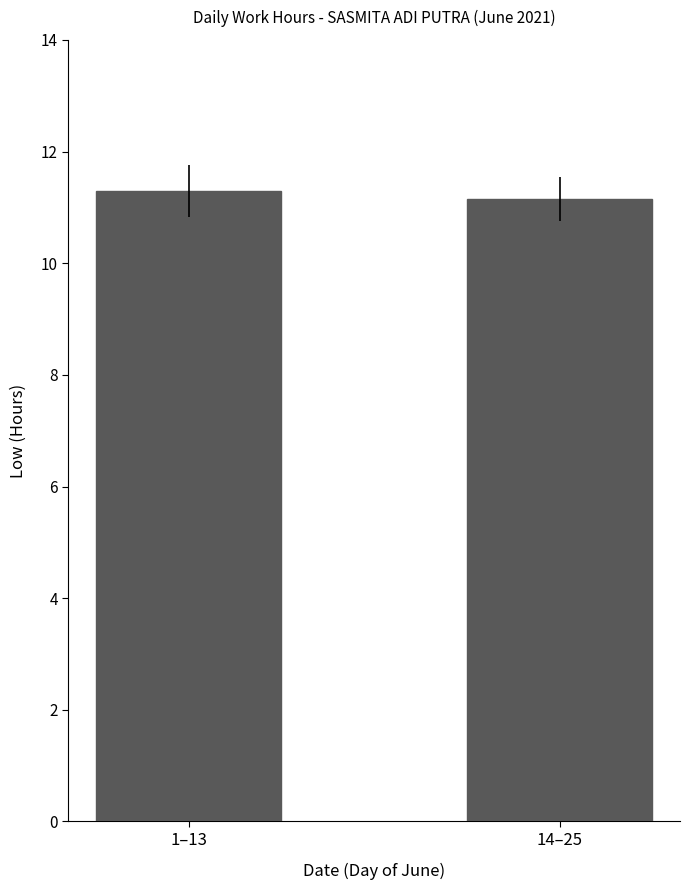

The value at 1–13 is 11.3. True or false?

True